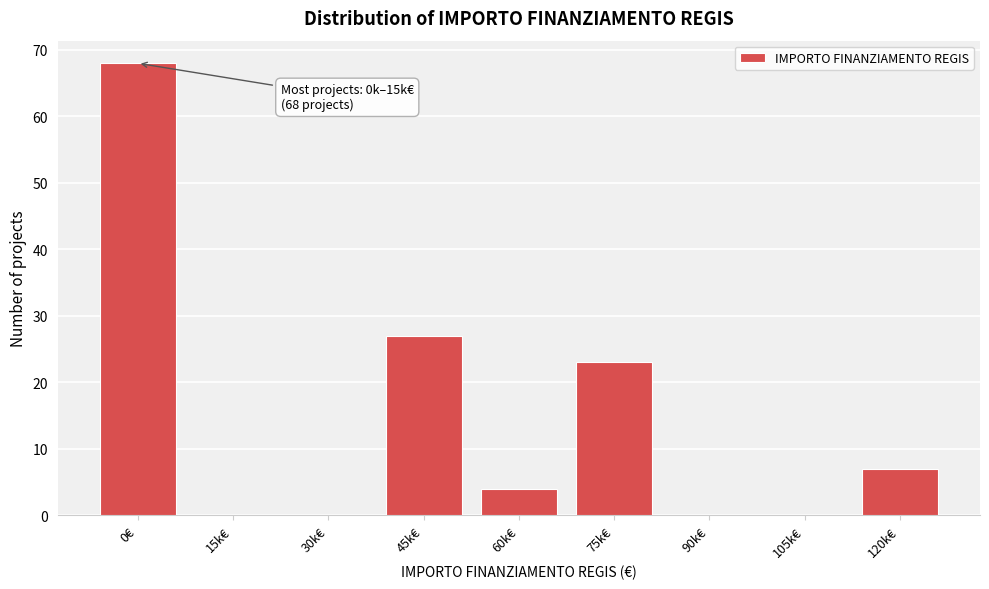

Reading right to left, transcribe all the data shown in this chart.

120k€=7	105k€=0	90k€=0	75k€=23	60k€=4	45k€=27	30k€=0	15k€=0	0€=68